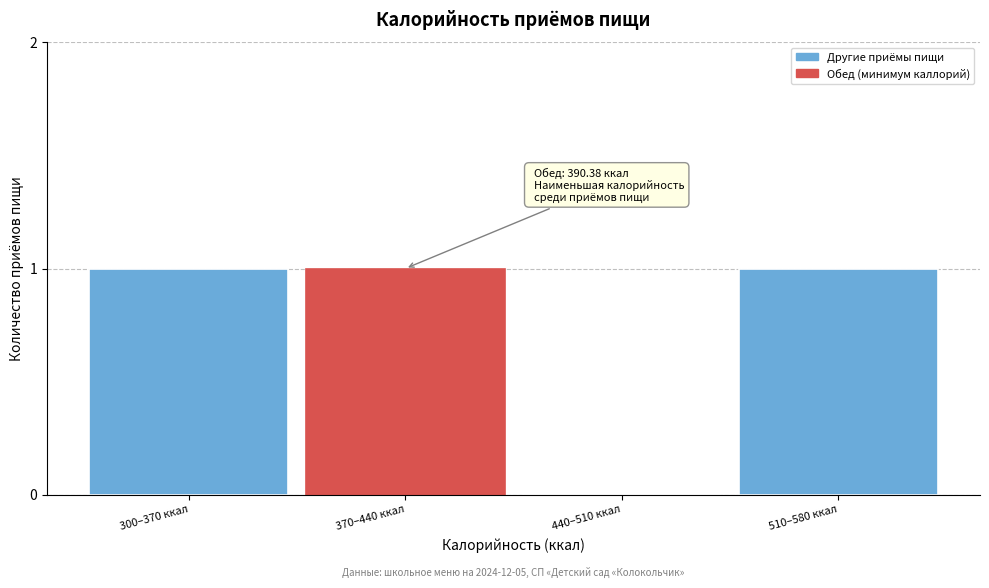

Reading left to right, extract all data points from this chart.

300–370 ккал=1	370–440 ккал=1	440–510 ккал=0	510–580 ккал=1